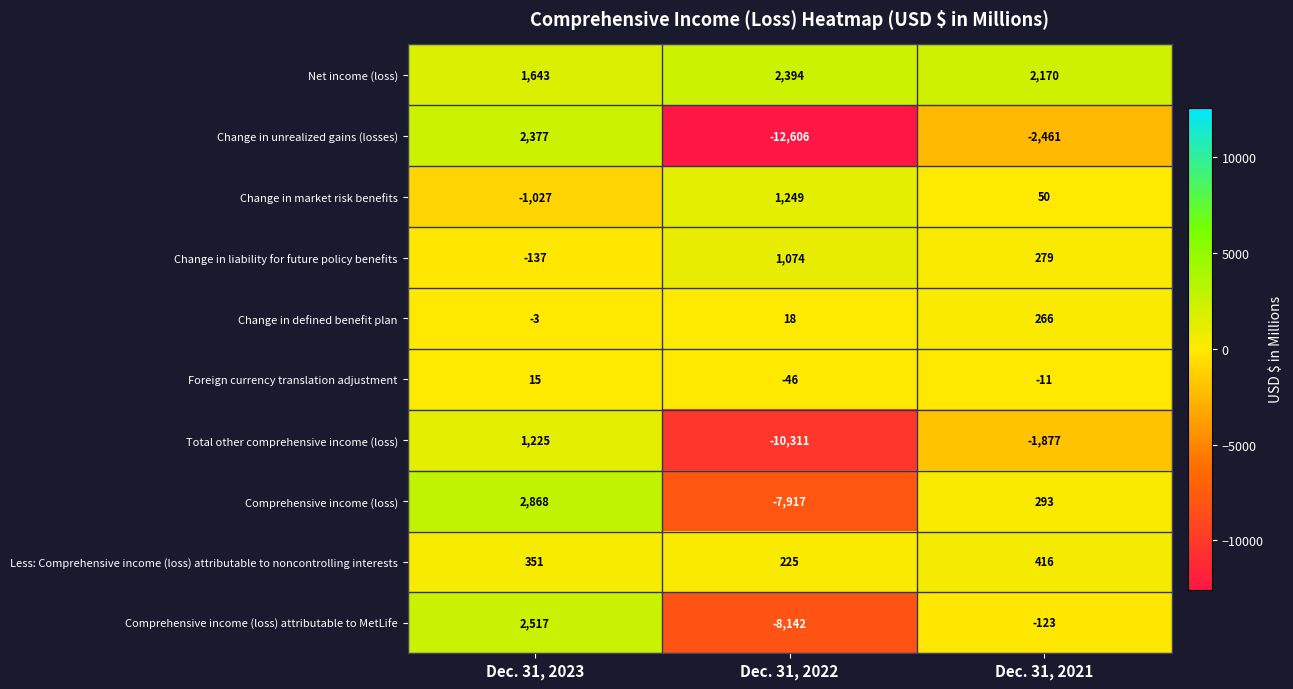

List the labels in order of Change in market risk benefits value, largest first.

Dec. 31, 2022, Dec. 31, 2021, Dec. 31, 2023